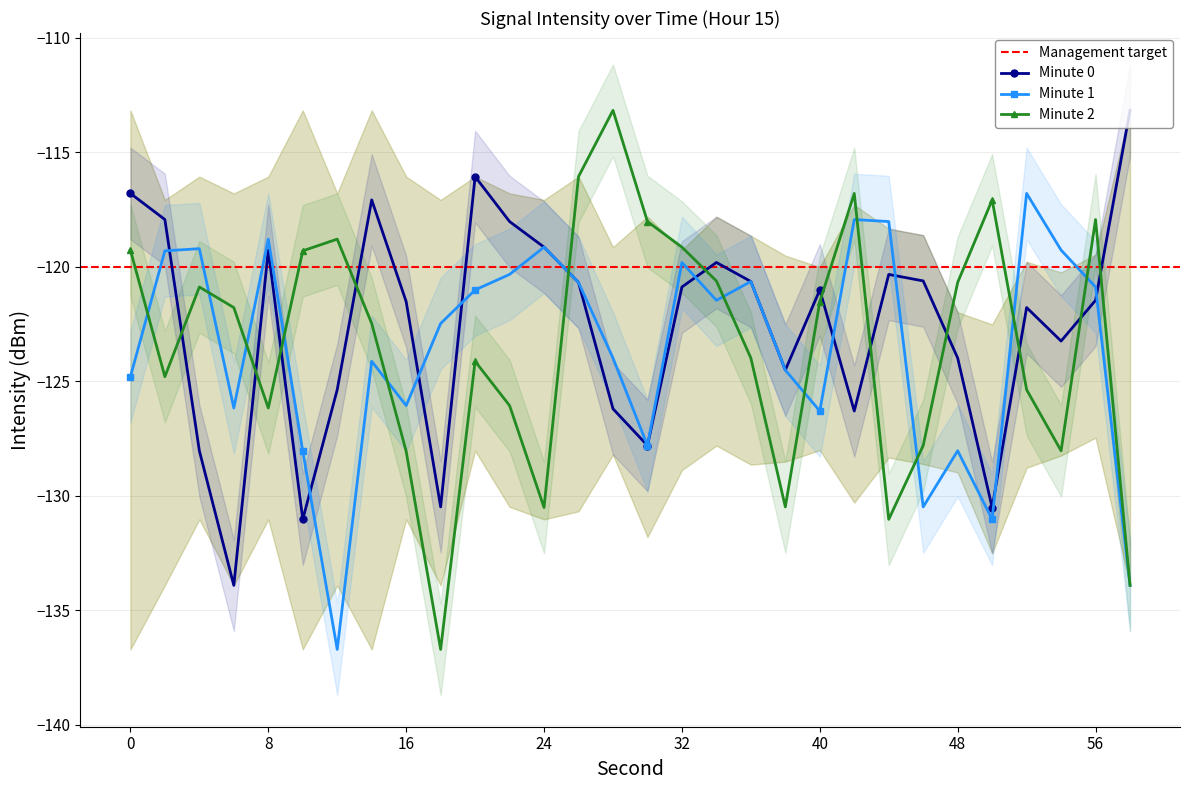

Count the number of categories in the chart.

30